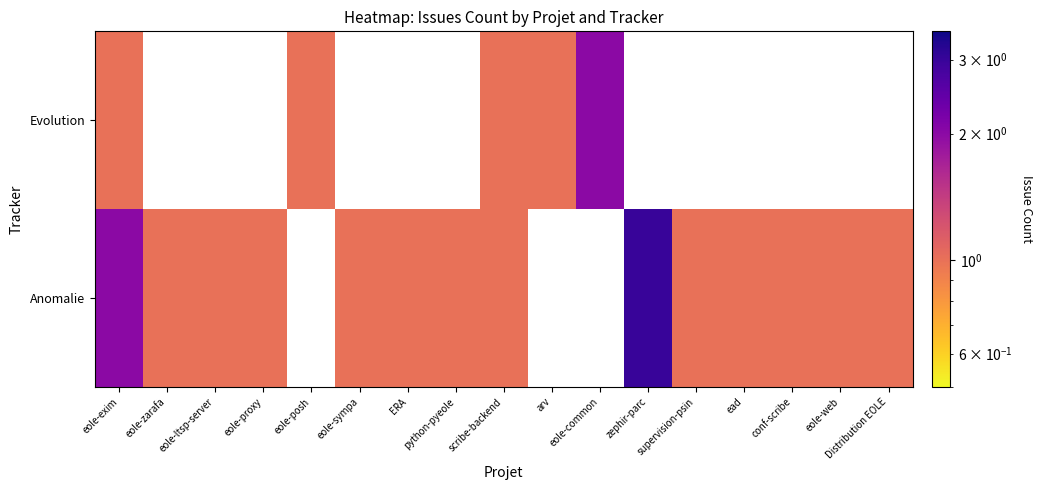

Rank the series by their average value, from highest to lowest.

Evolution, Anomalie